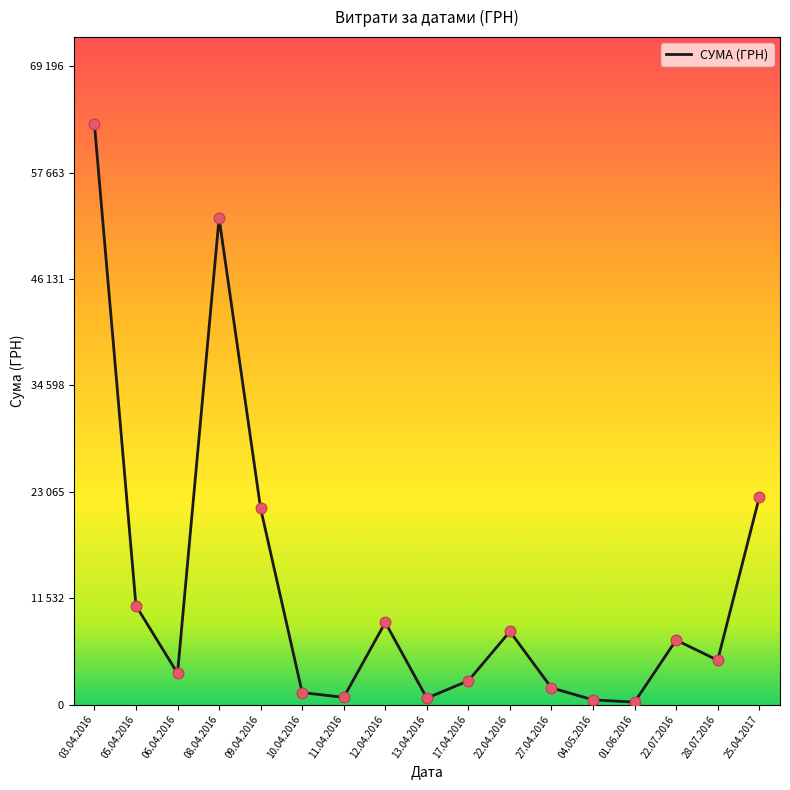

What is the change in value from 27.04.2016 to 22.07.2016?

+6536.1